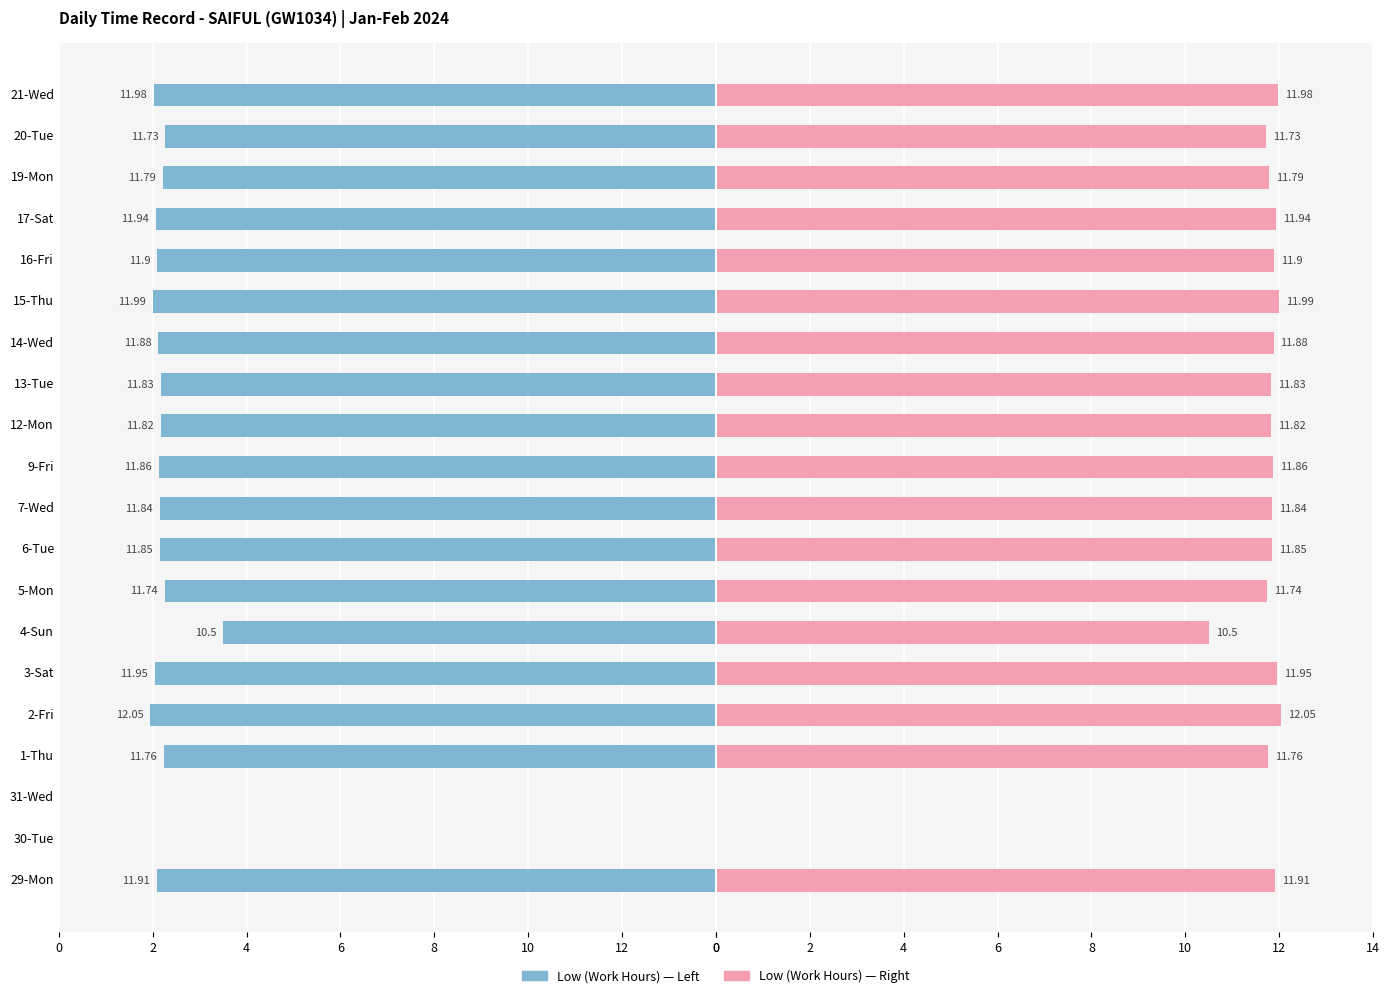

True or false: Stop Work Hours has a value of 19.9 at 20-Tue.

False